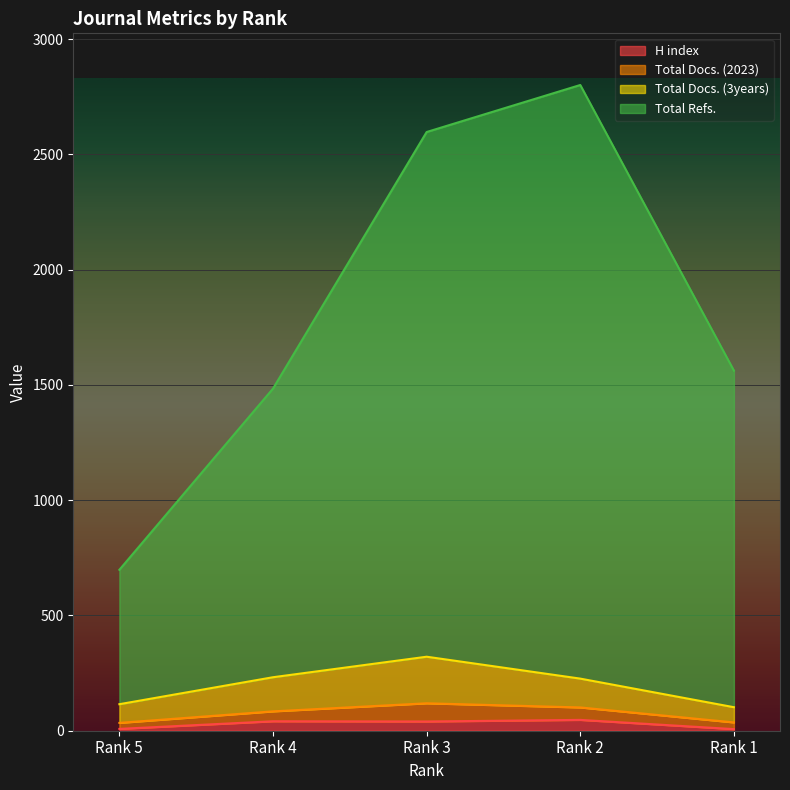

What is the total value across all series at Rank 1?

1671